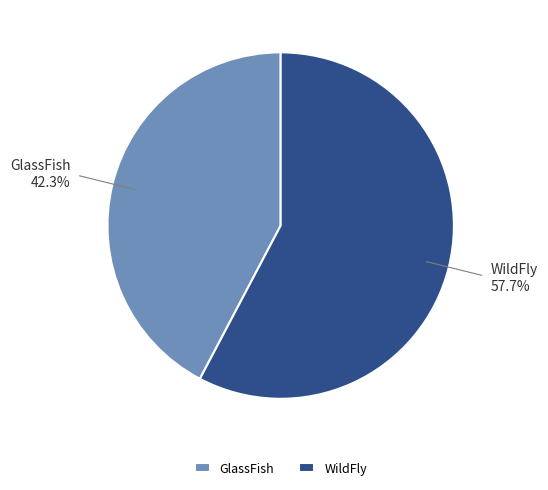

How many segments does this pie chart have?

2